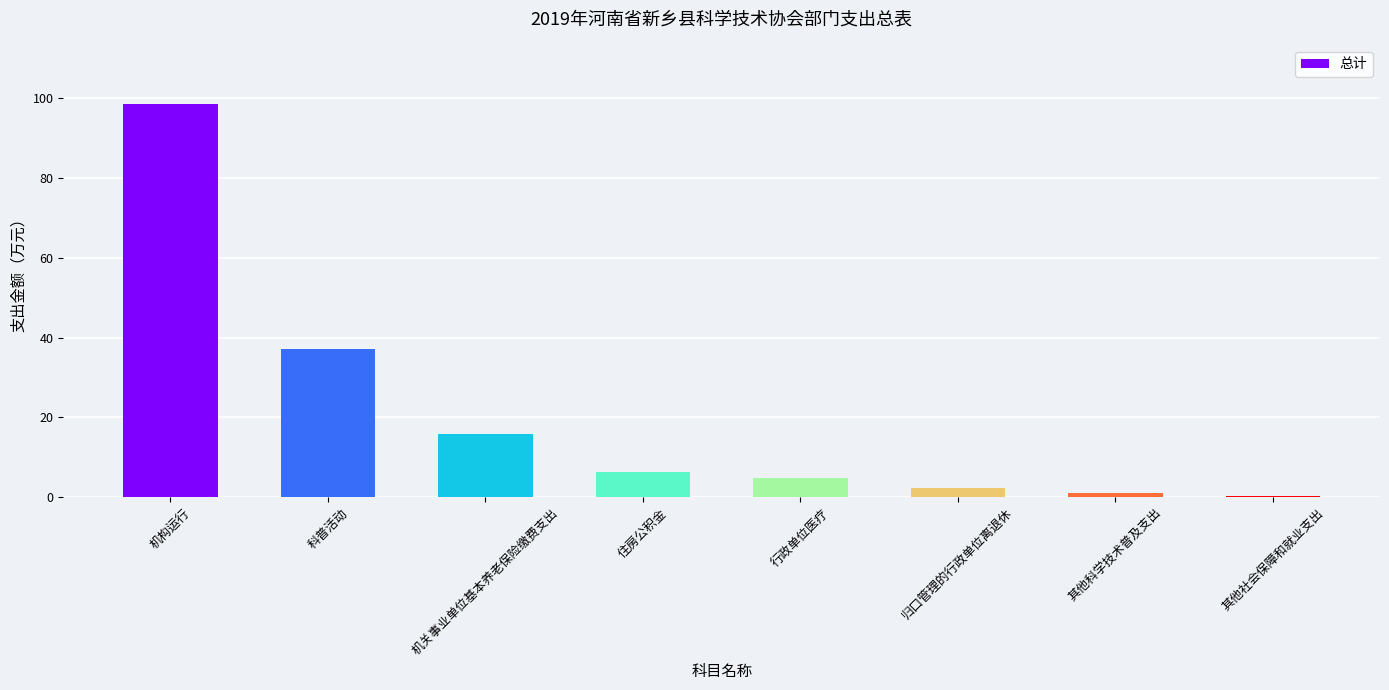

What is the label of the 2nd bar from the left?

科普活动